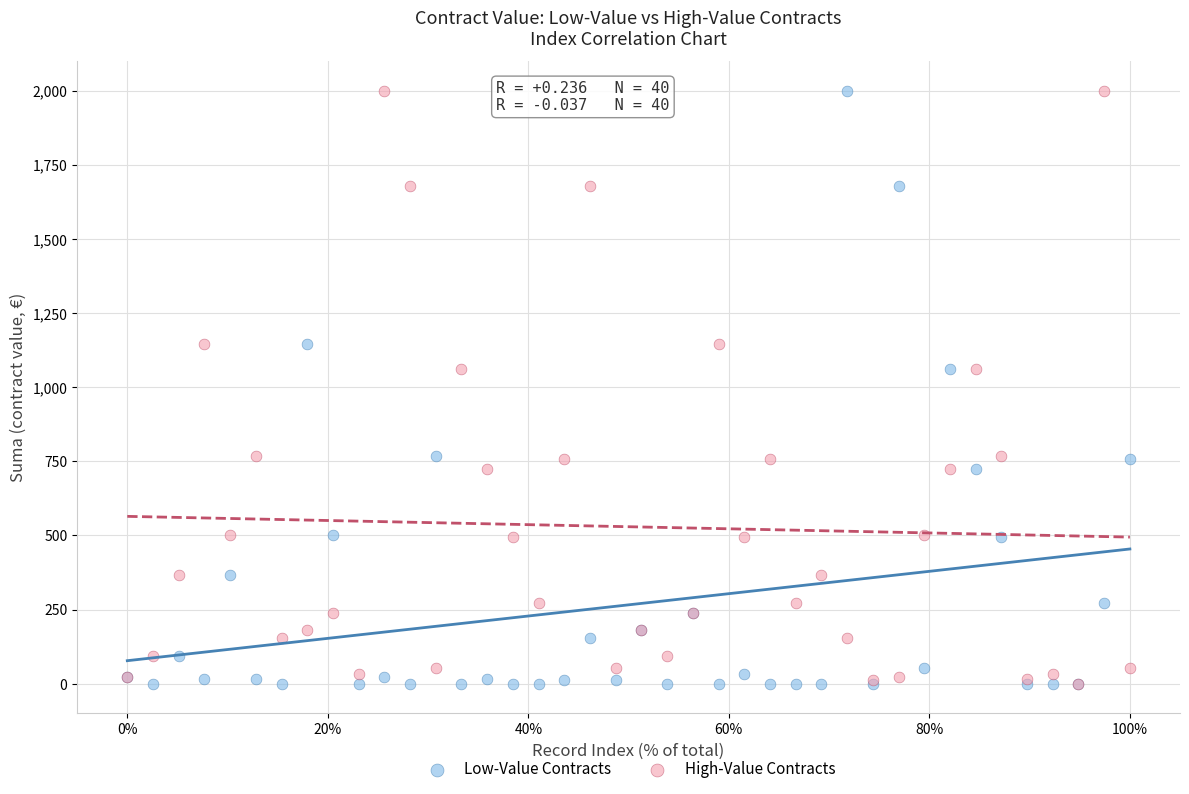

What are all the series names shown in the legend?

Low-Value Contracts, High-Value Contracts